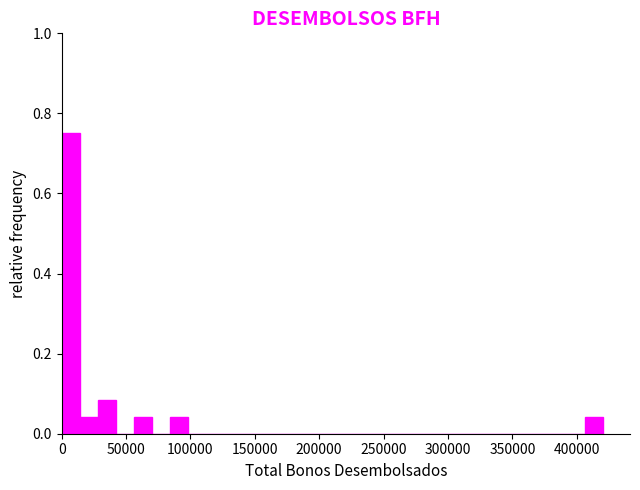

Read against the x-axis, roughly where is the centre of the tallest bar?

5000